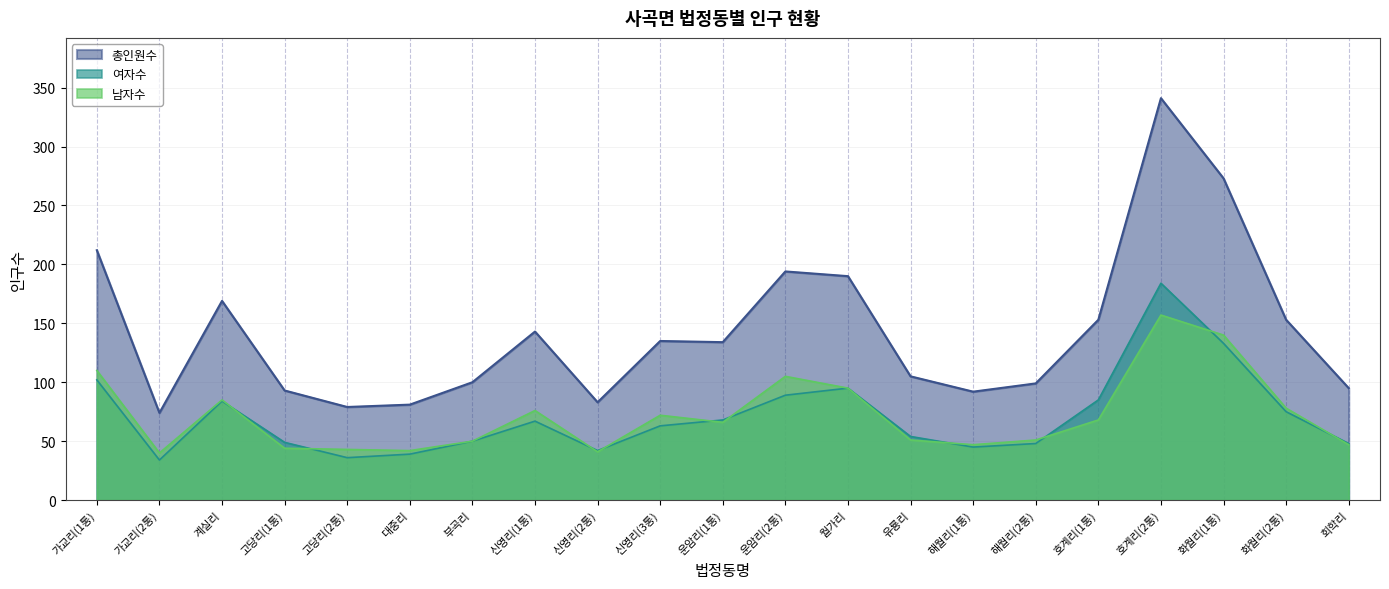

What is the difference between the 총인원수 values at 가교리(2통) and 호계리(1통)?

79